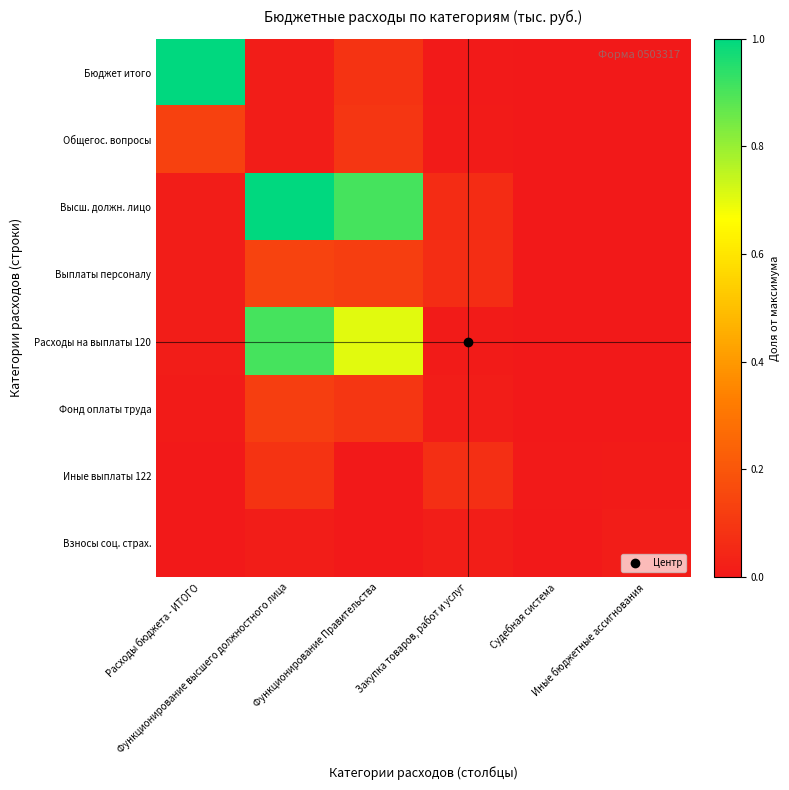

Reading left to right, what are all the values shown in this chart?

Бюджет итого: Расходы бюджета - ИТОГО=1.0	Функционирование высшего должностного лица=0.0	Функционирование Правительства=0.1	Закупка товаров, работ и услуг=0.0	Судебная система=0.0	Иные бюджетные ассигнования=0.0
Общегос. вопросы: Расходы бюджета - ИТОГО=0.1	Функционирование высшего должностного лица=0.0	Функционирование Правительства=0.1	Закупка товаров, работ и услуг=0.0	Судебная система=0.0	Иные бюджетные ассигнования=0.0
Высш. должн. лицо: Расходы бюджета - ИТОГО=0.0	Функционирование высшего должностного лица=1.0	Функционирование Правительства=0.9	Закупка товаров, работ и услуг=0.1	Судебная система=0.0	Иные бюджетные ассигнования=0.0
Выплаты персоналу: Расходы бюджета - ИТОГО=0.0	Функционирование высшего должностного лица=0.1	Функционирование Правительства=0.1	Закупка товаров, работ и услуг=0.1	Судебная система=0.0	Иные бюджетные ассигнования=0.0
Расходы на выплаты 120: Расходы бюджета - ИТОГО=0.0	Функционирование высшего должностного лица=0.9	Функционирование Правительства=0.7	Закупка товаров, работ и услуг=0.0	Судебная система=0.0	Иные бюджетные ассигнования=0.0
Фонд оплаты труда: Расходы бюджета - ИТОГО=0.0	Функционирование высшего должностного лица=0.1	Функционирование Правительства=0.1	Закупка товаров, работ и услуг=0.0	Судебная система=0.0	Иные бюджетные ассигнования=0.0
Иные выплаты 122: Расходы бюджета - ИТОГО=0.0	Функционирование высшего должностного лица=0.1	Функционирование Правительства=0.0	Закупка товаров, работ и услуг=0.1	Судебная система=0.0	Иные бюджетные ассигнования=0.0
Взносы соц. страх.: Расходы бюджета - ИТОГО=0.0	Функционирование высшего должностного лица=0.0	Функционирование Правительства=0.0	Закупка товаров, работ и услуг=0.0	Судебная система=0.0	Иные бюджетные ассигнования=0.0